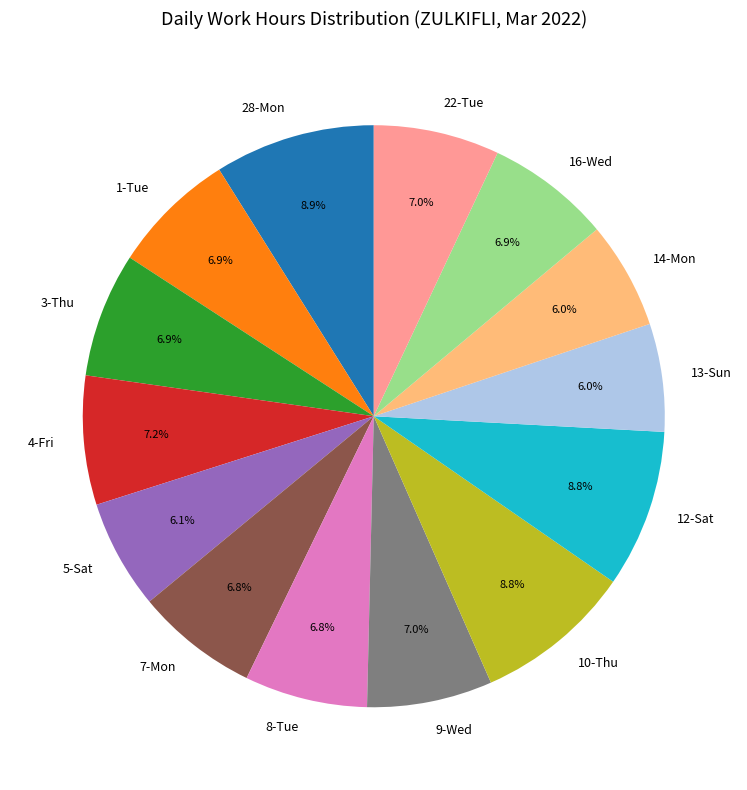

Is it true that 16-Wed is 7% of the pie?

True